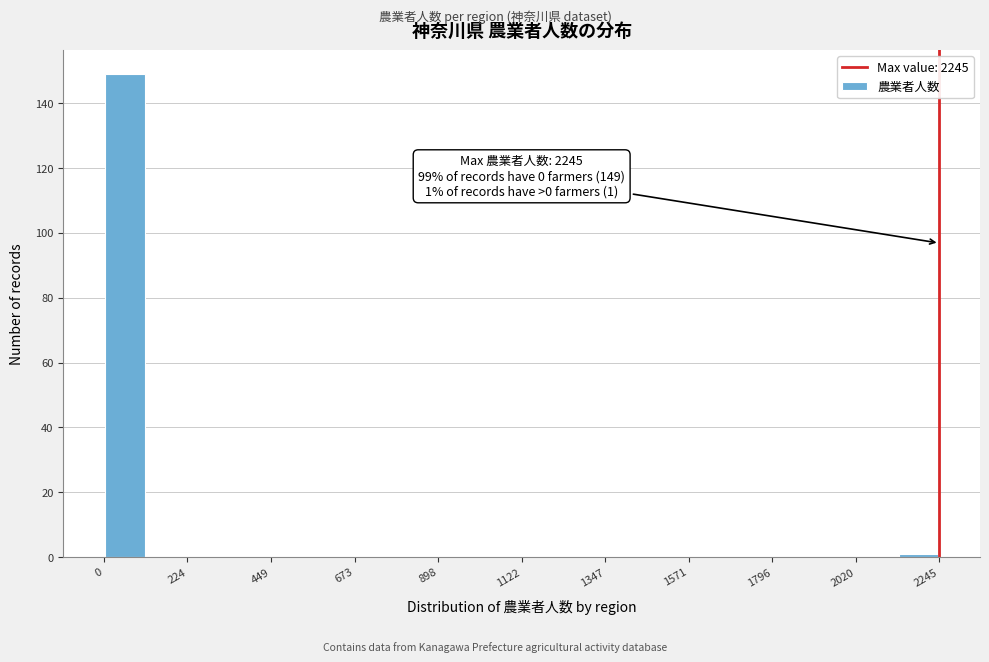

Read against the x-axis, roughly where is the centre of the tallest bar?

50